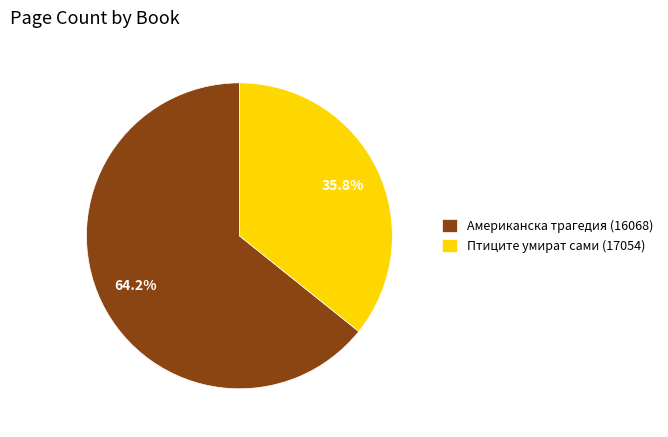

What is the smallest slice in the pie chart?

Птиците умират сами (17054)